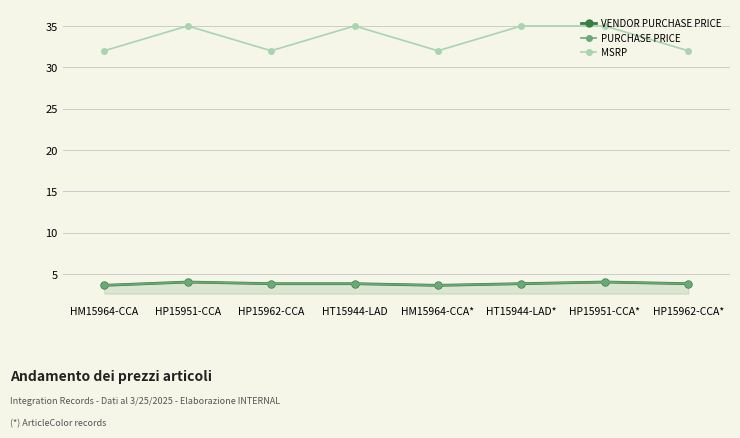

Is it true that PURCHASE PRICE equals 2.1 at HM15964-CCA*?

False